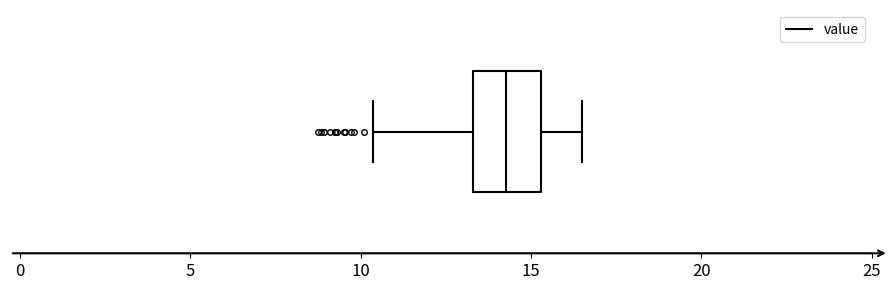

Where is the left edge of the box on the x-axis? The values are not printed on the chart, so give them approximately, as read against the axis.

13.5